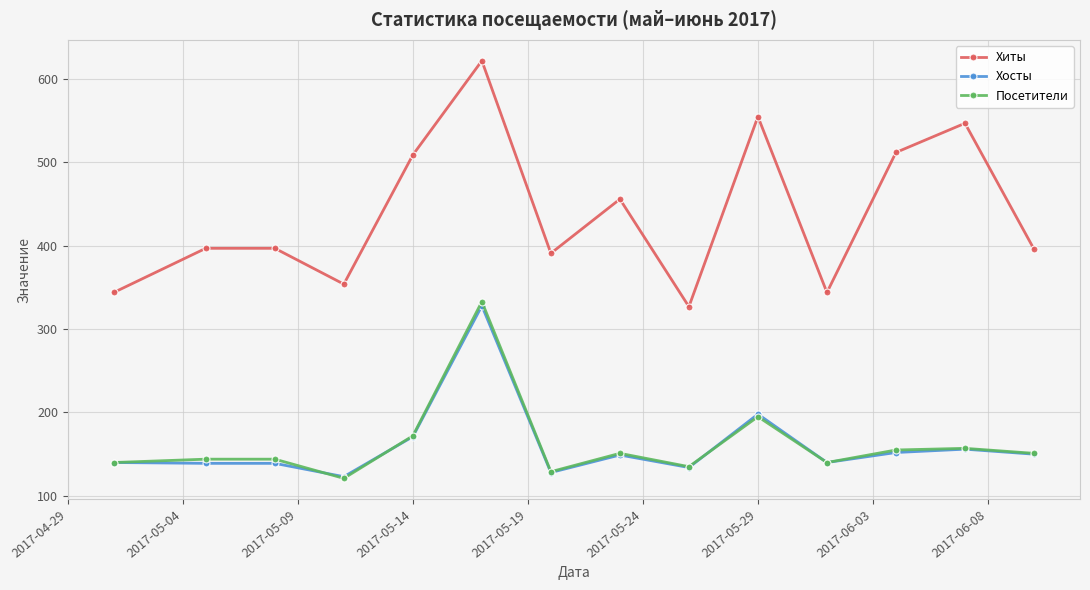

Which series has the largest range (max minus min)?

Хиты